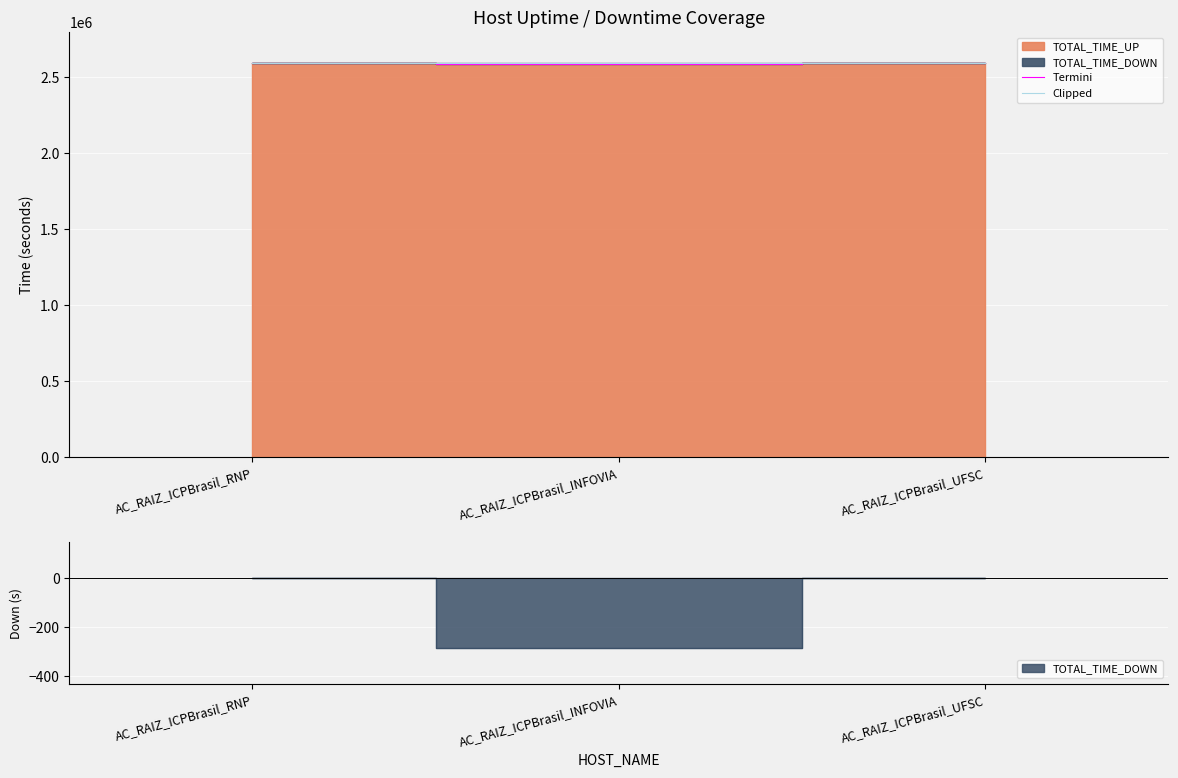

Between AC_RAIZ_ICPBrasil_RNP and AC_RAIZ_ICPBrasil_UFSC, which series saw the biggest shift?

Termini